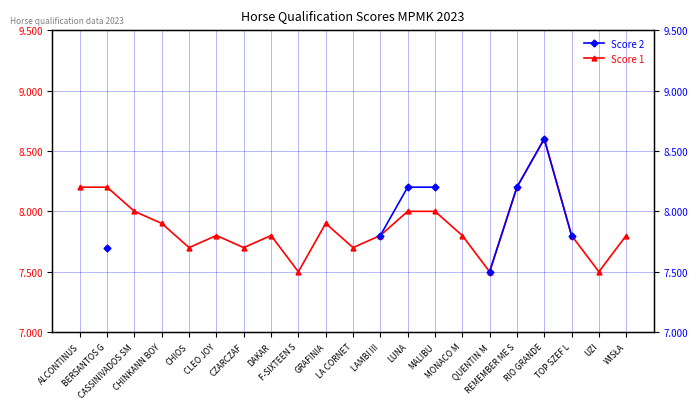

How many lines are shown in the chart?

2